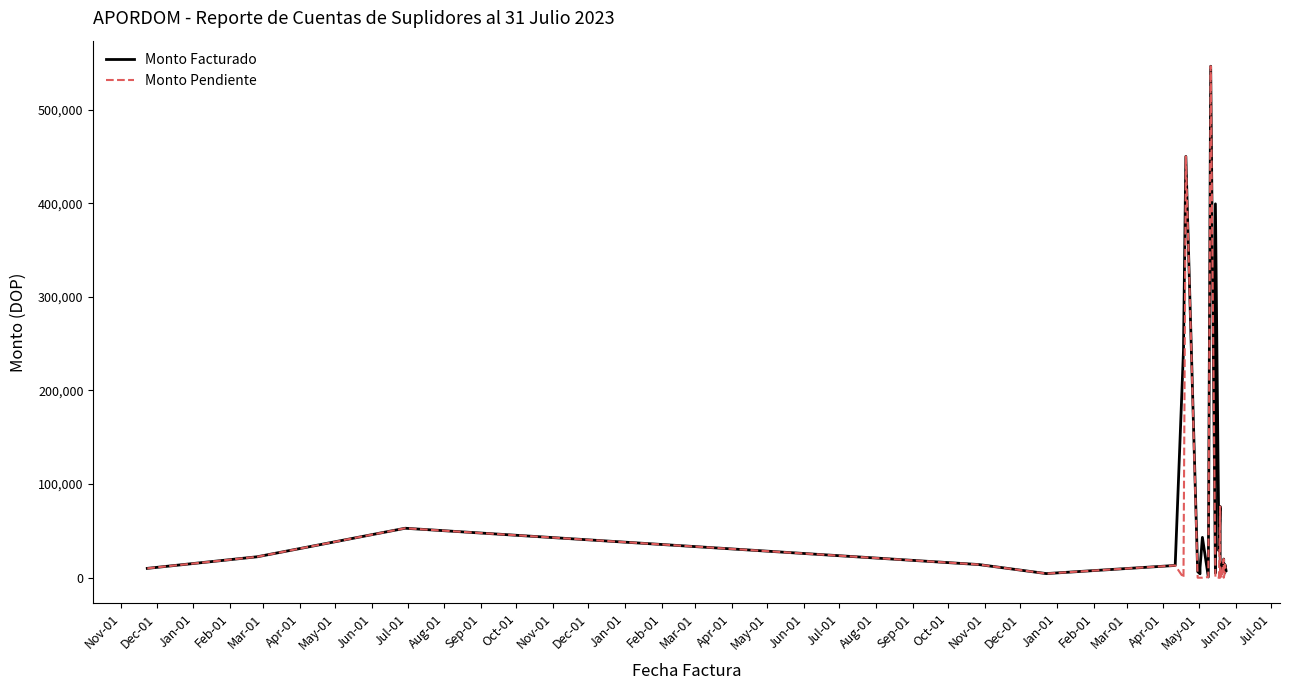

What is the difference between the second highest and minimum values in the Monto Facturado series?

449244.0